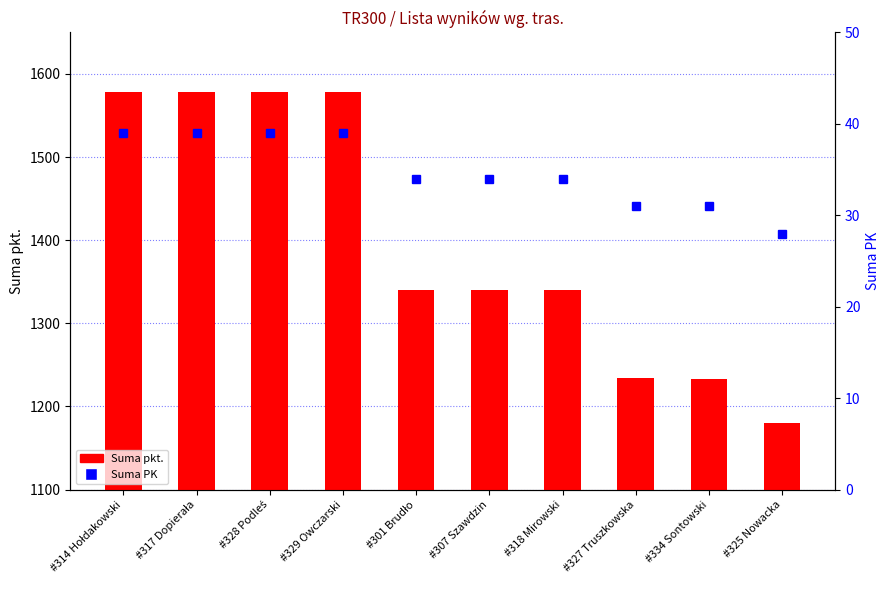

What is the difference between the maximum and minimum values in the Suma pkt. series?

398